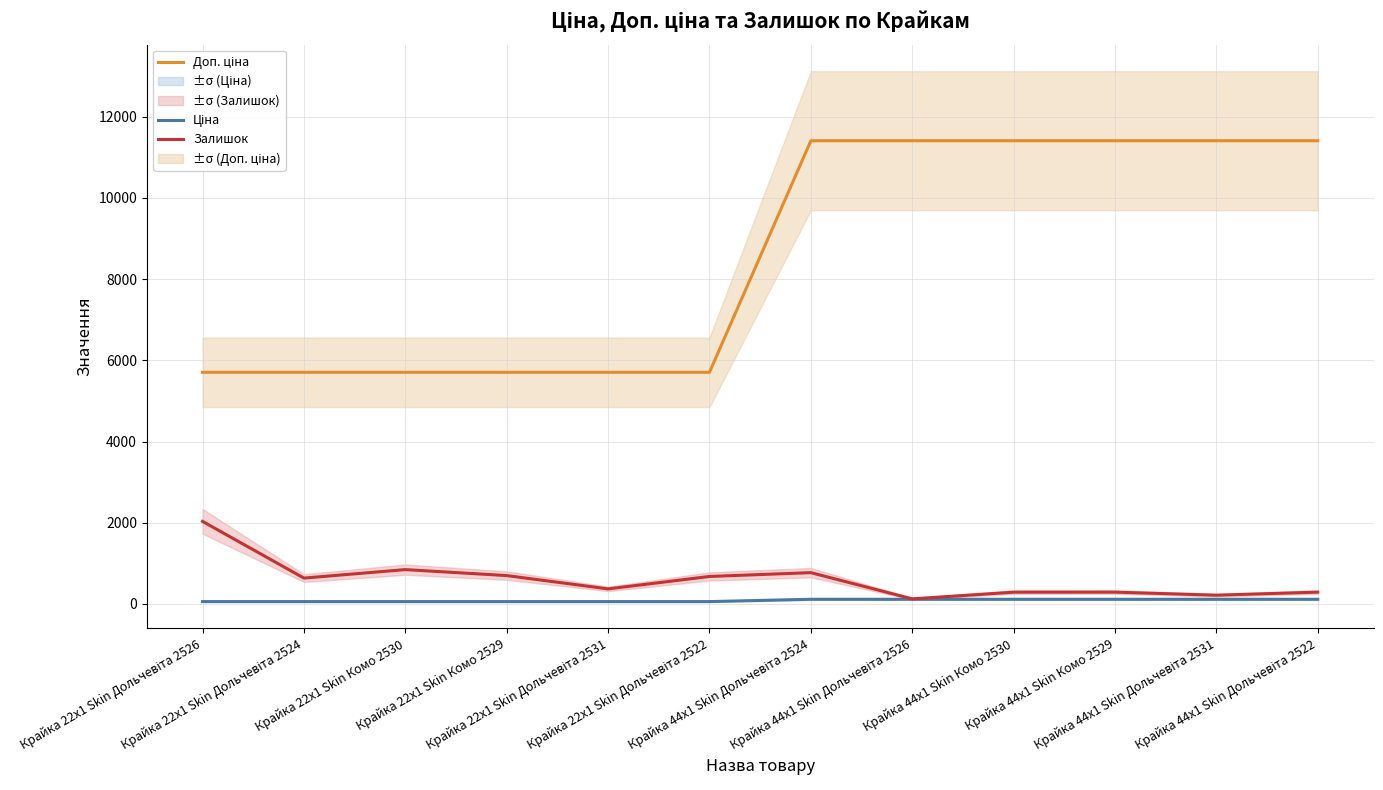

True or false: Ціна and Залишок intersect in this chart.

False